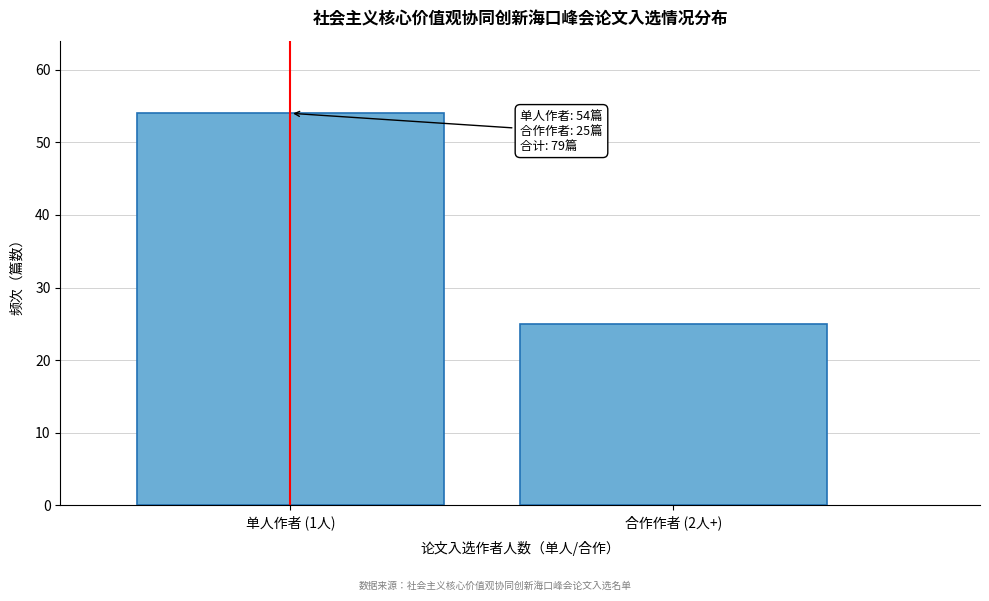

Reading left to right, what are all the values shown in this chart?

单人作者 (1人)=54	合作作者 (2人+)=25